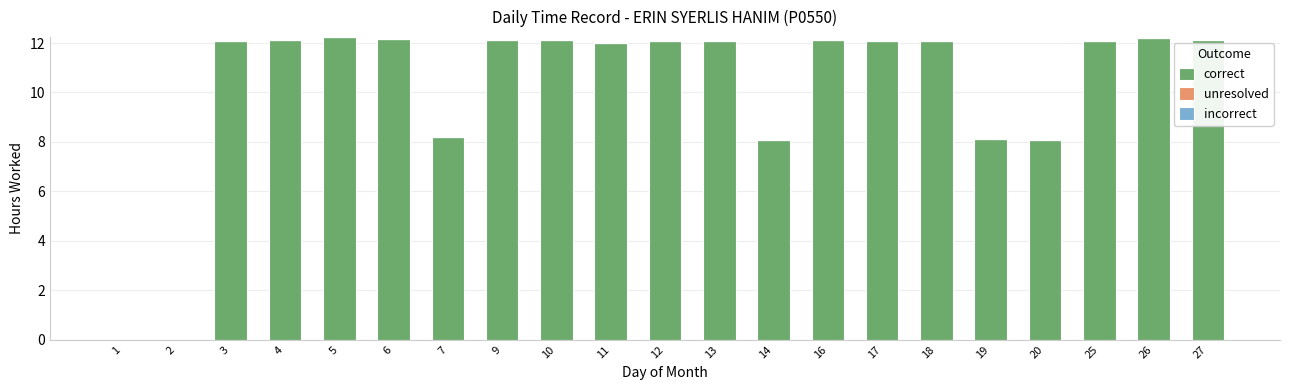

What is the greatest value displayed?

12.2